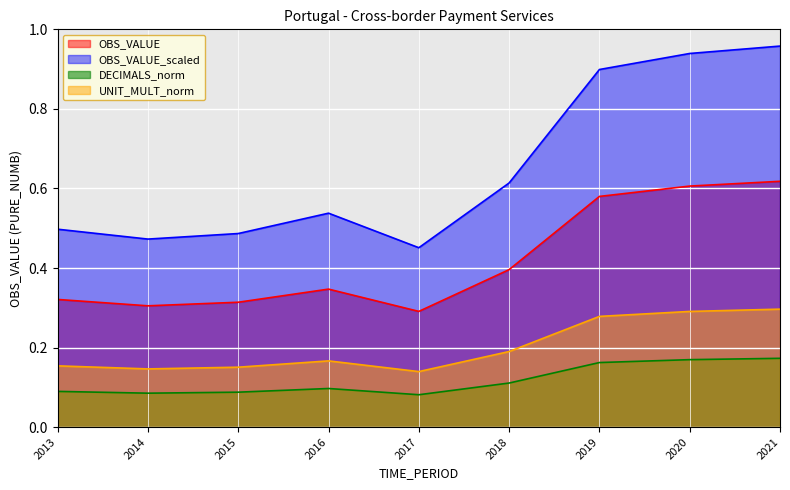

Which has a higher value, 2021 or 2018?

2021